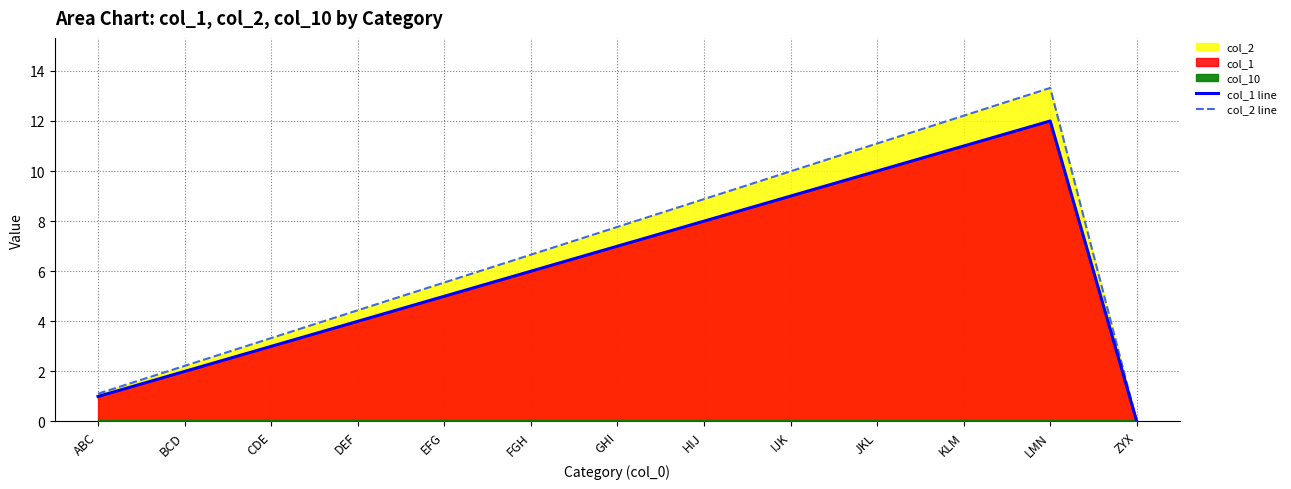

Rank the categories by col_1 line value from lowest to highest.

ZYX, ABC, BCD, CDE, DEF, EFG, FGH, GHI, HIJ, IJK, JKL, KLM, LMN